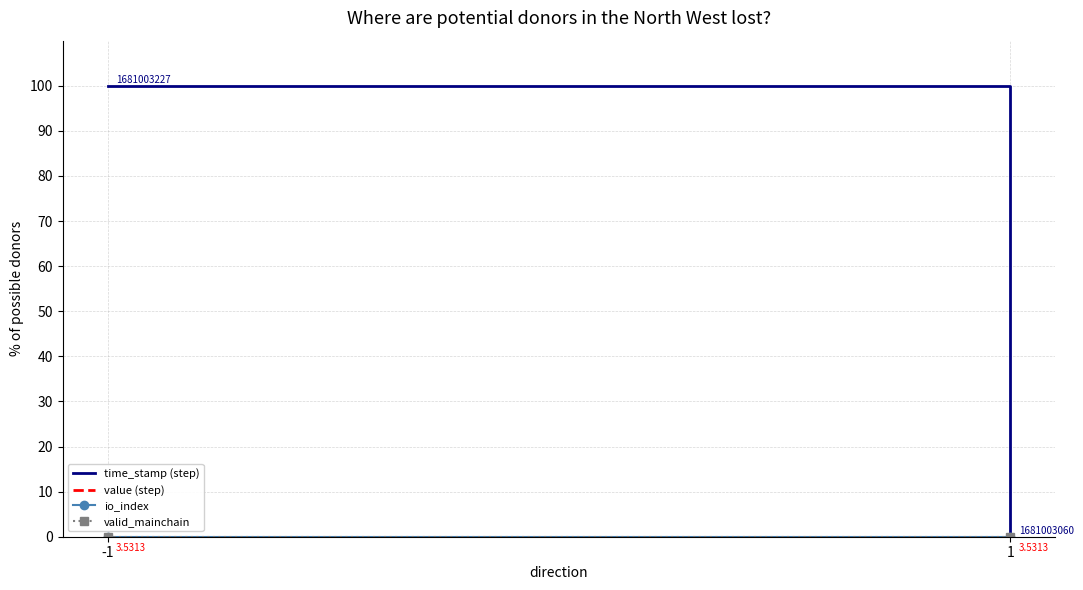

Reading left to right, list all the values displayed in this chart.

time_stamp (step): -1=100	1=0
value (step): -1=0	1=0
io_index: -1=0	1=0
valid_mainchain: -1=0	1=0